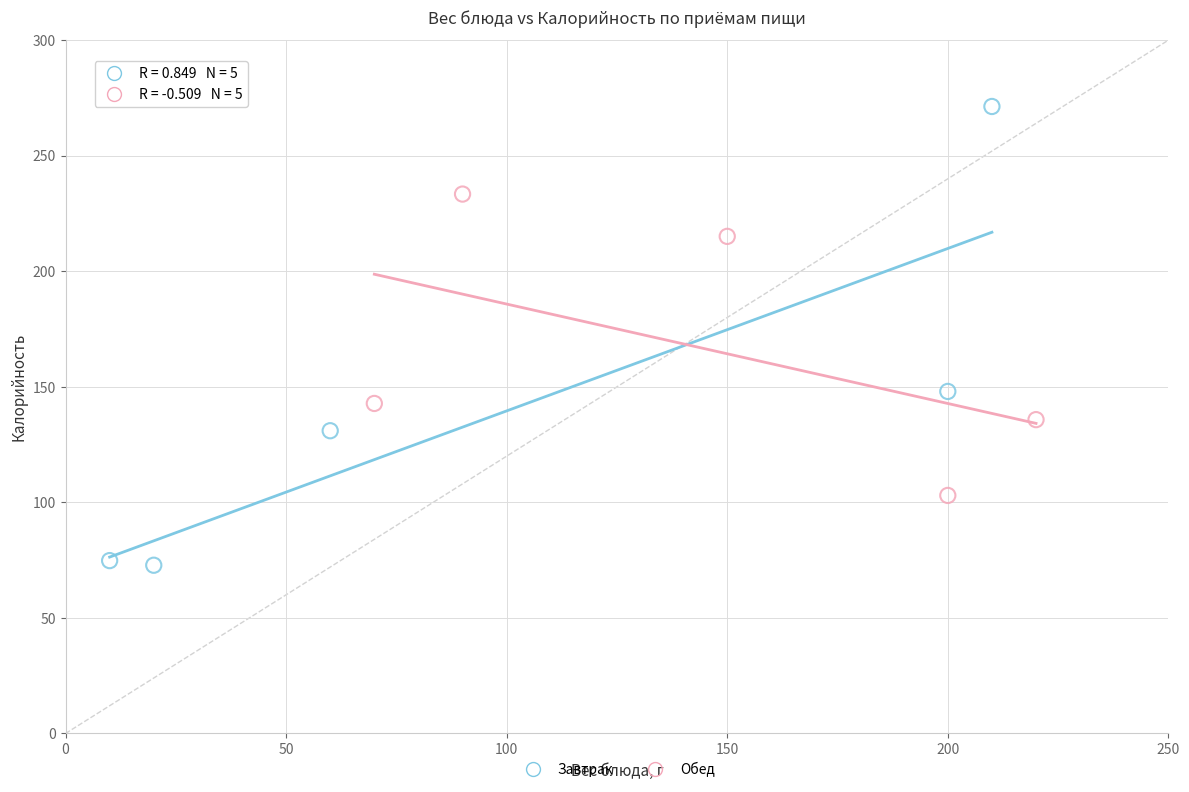

Which series contains the highest Y value?

Завтрак